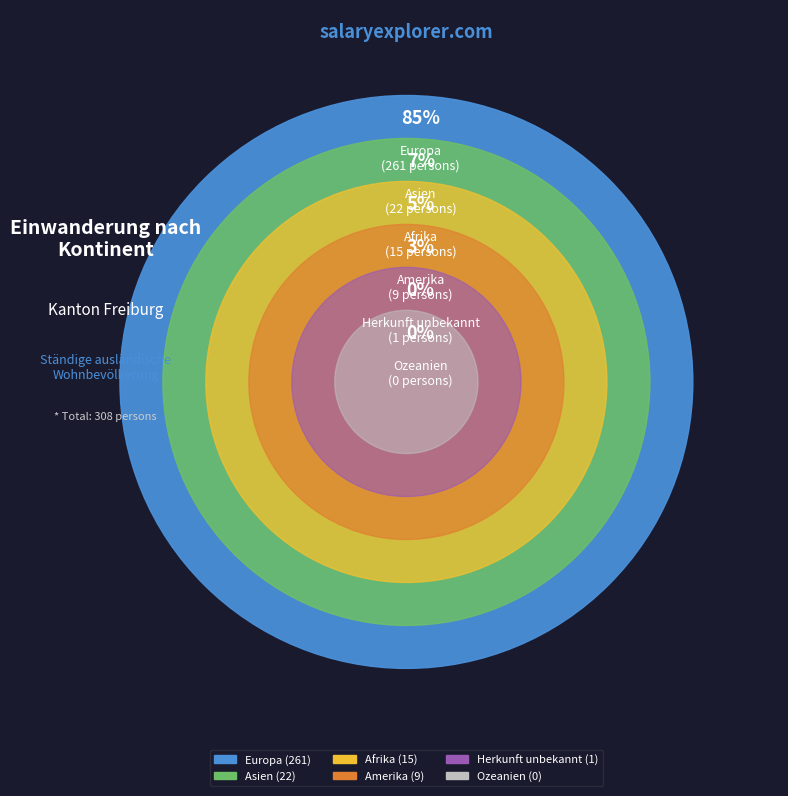

What percentage do Amerika and Herkunft unbekannt together represent?

3.2%